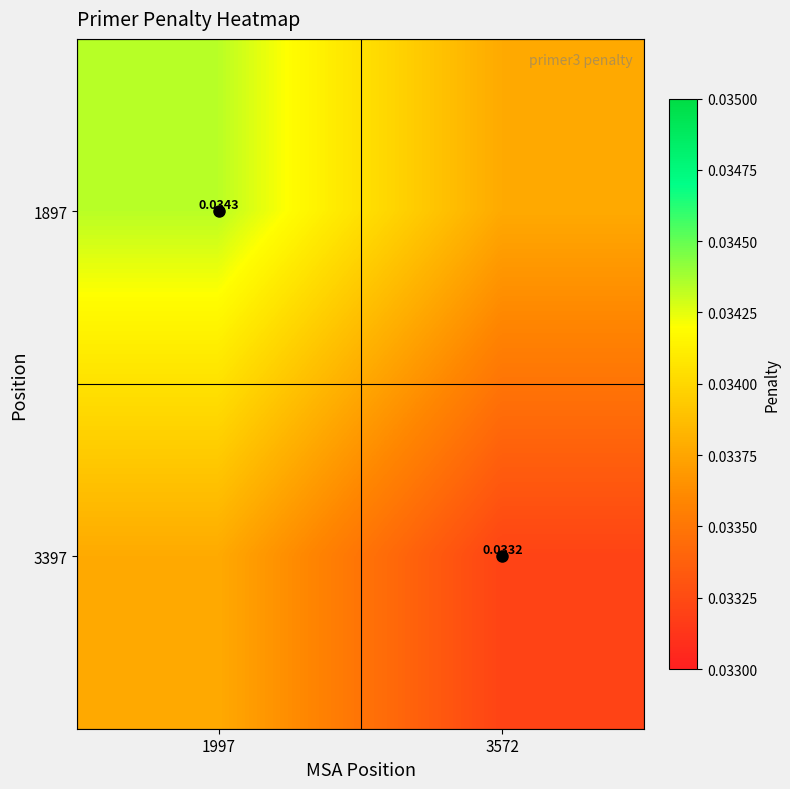

What is the sum of all 3397 values?

0.1